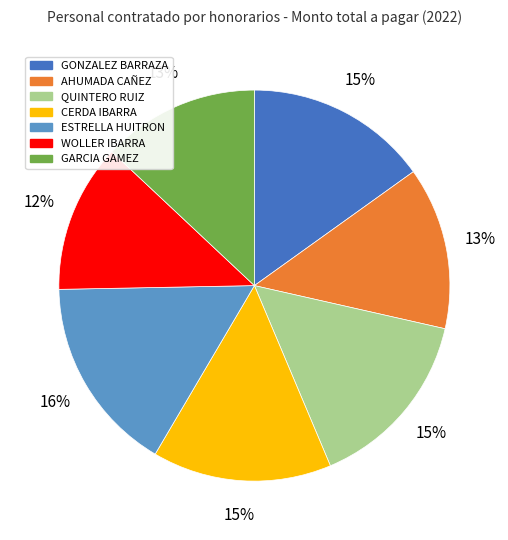

To the nearest percent, what percentage of the pie is CERDA IBARRA?

15%